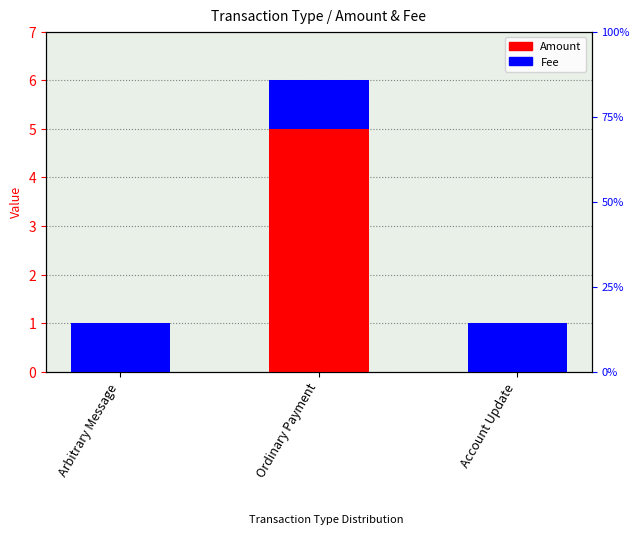

What position from the right is Arbitrary Message?

3